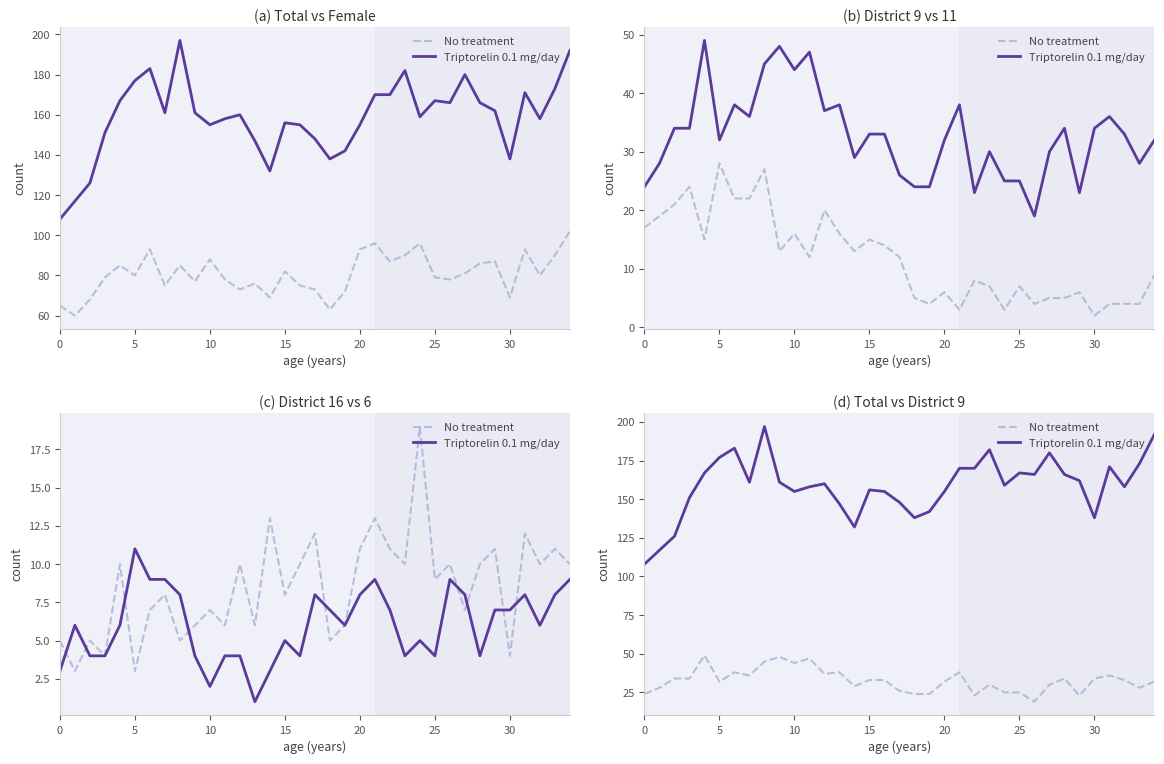

What are all the series names shown in the legend?

No treatment, Triptorelin 0.1 mg/day